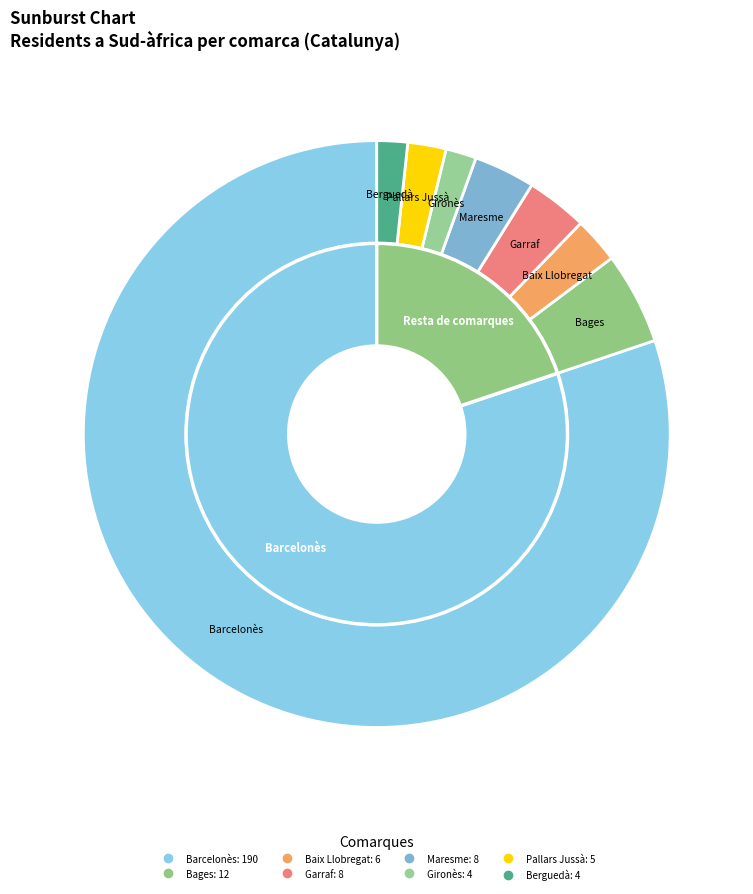

Rank the categories by value from lowest to highest.

Gironès, Berguedà, Pallars Jussà, Baix Llobregat, Garraf, Maresme, Bages, Barcelonès